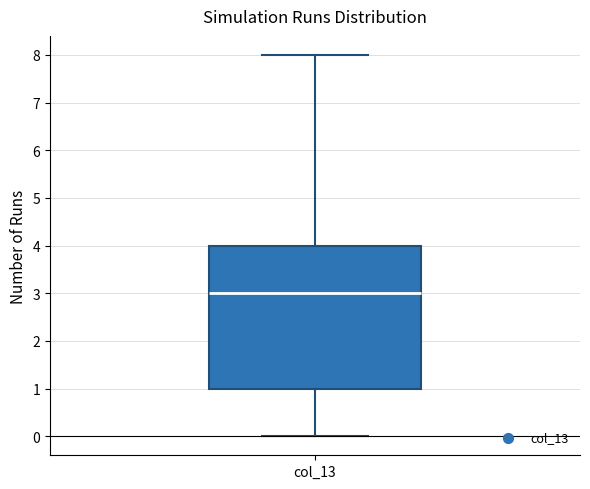

Transcribe this box plot: give where the median line is, the range the box spans, and where the two whiskers end, as read against the y-axis. The values are not printed on the chart, so give them approximately, as read against the axis.

median 3, box 1 to 4, whiskers 0 to 8